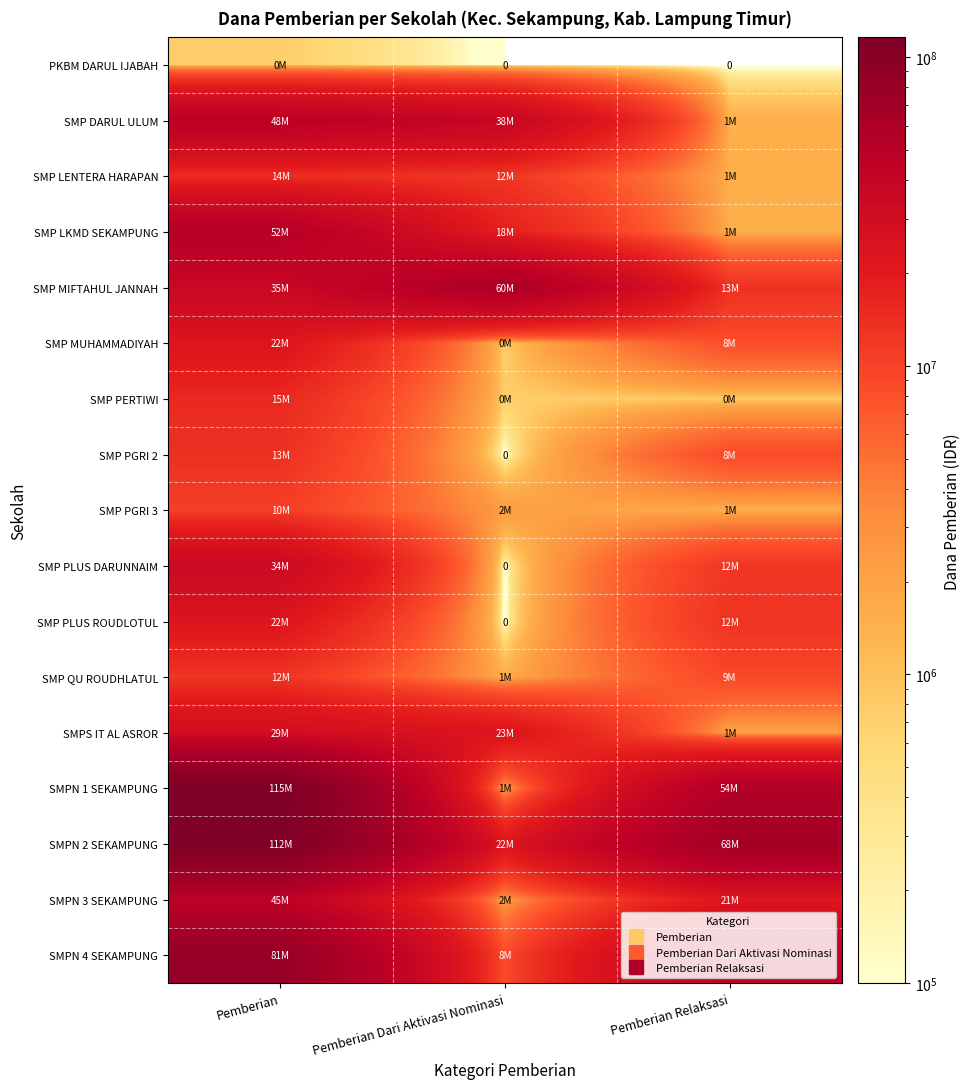

What is the difference between the maximum and second lowest values in the SMPS IT AL ASROR series?

6000000